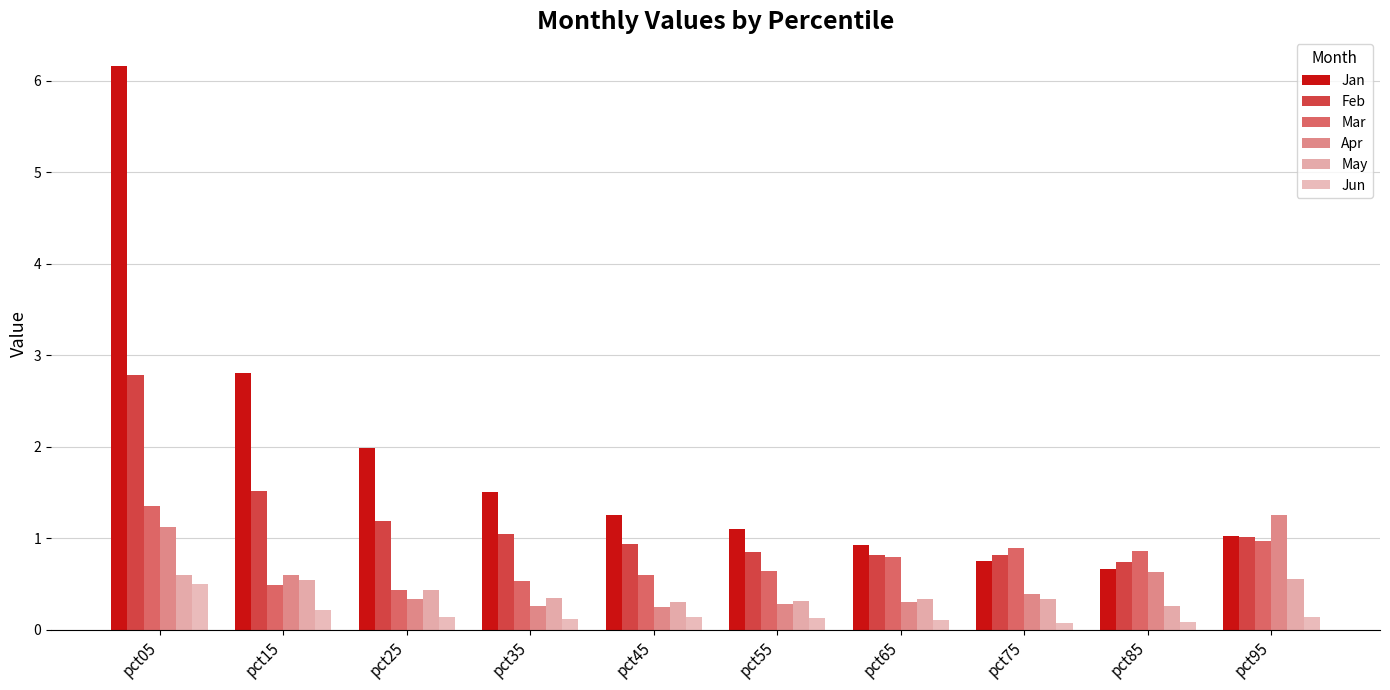

How many groups of bars are there?

10